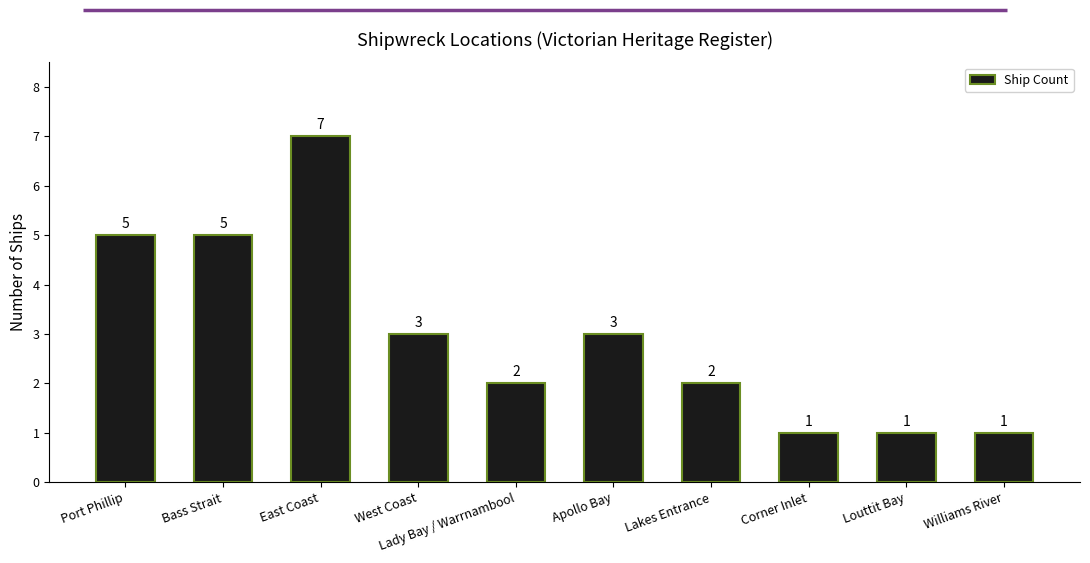

What is the change in value from Bass Strait to Louttit Bay?

-4